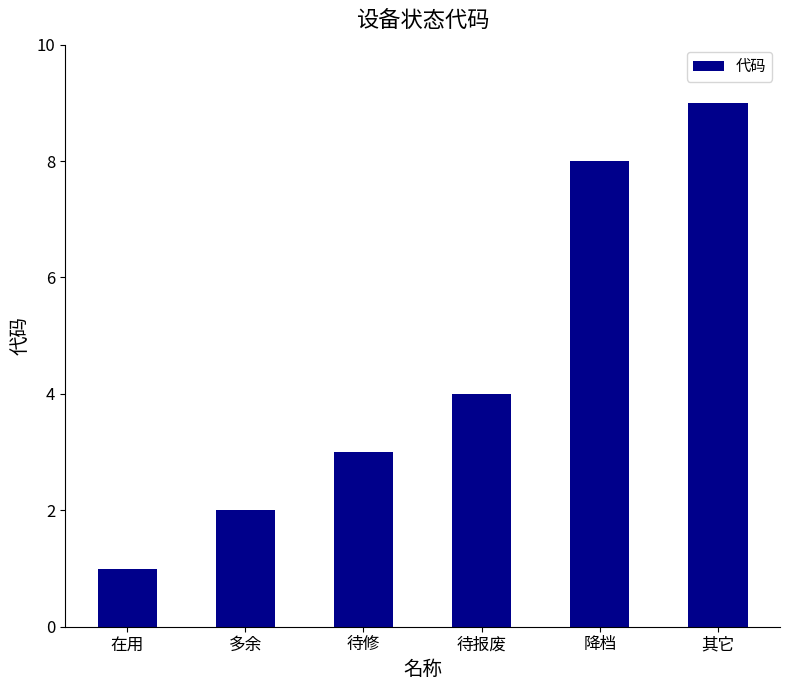

Reading left to right, what are all the values shown in this chart?

在用=1	多余=2	待修=3	待报废=4	降档=8	其它=9